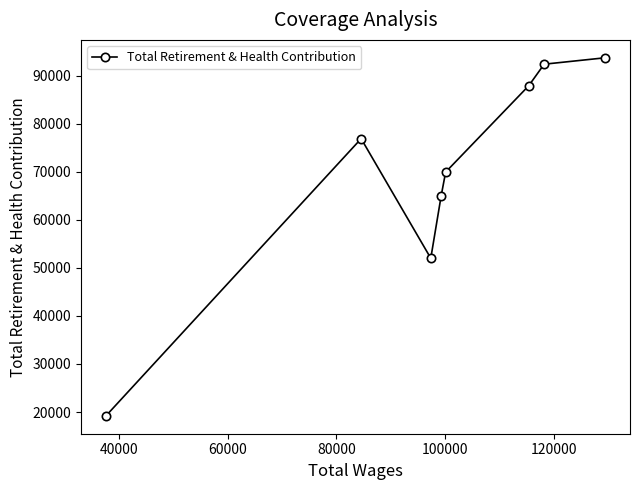

What is the maximum value shown in the chart?

93703